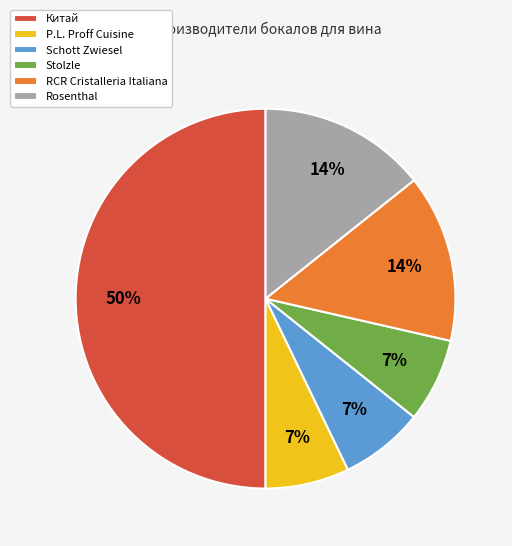

Does RCR Cristalleria Italiana account for over 50% of the chart?

No